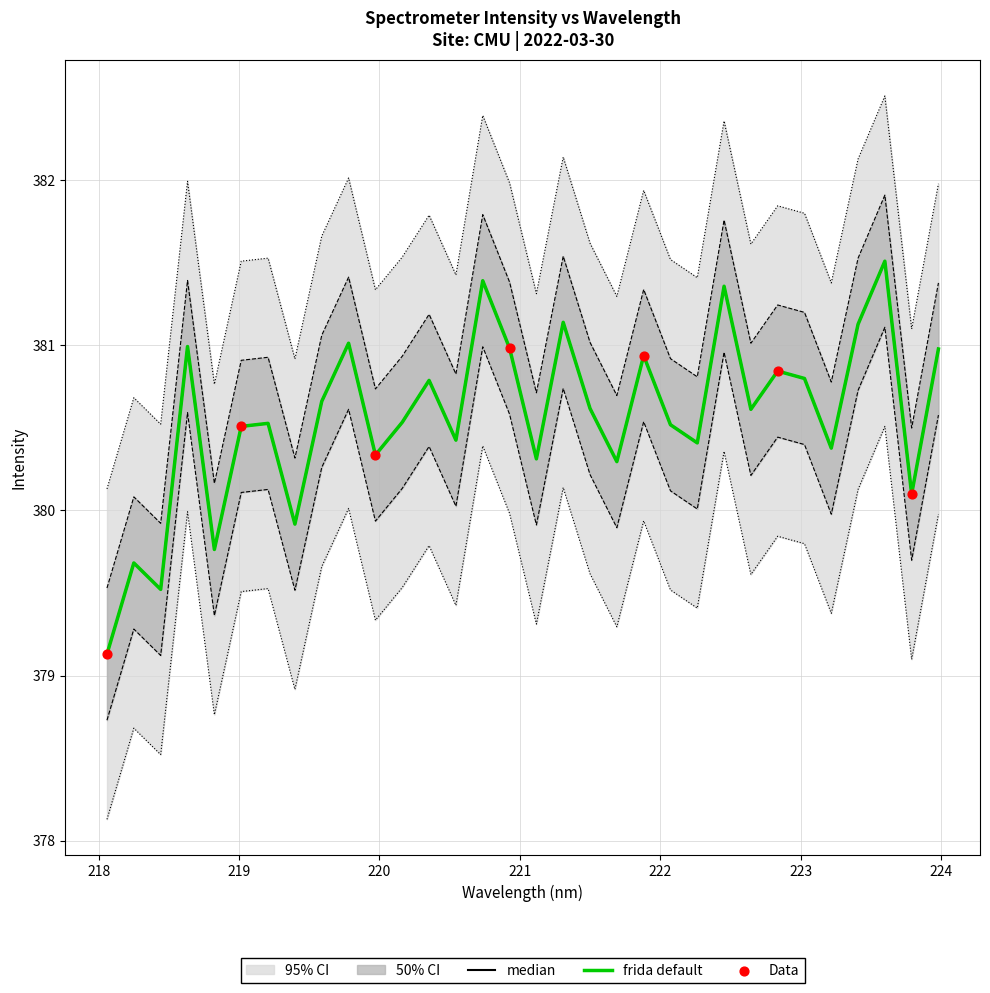

Which has a higher value, 222.263 or 220.9264?

220.9264